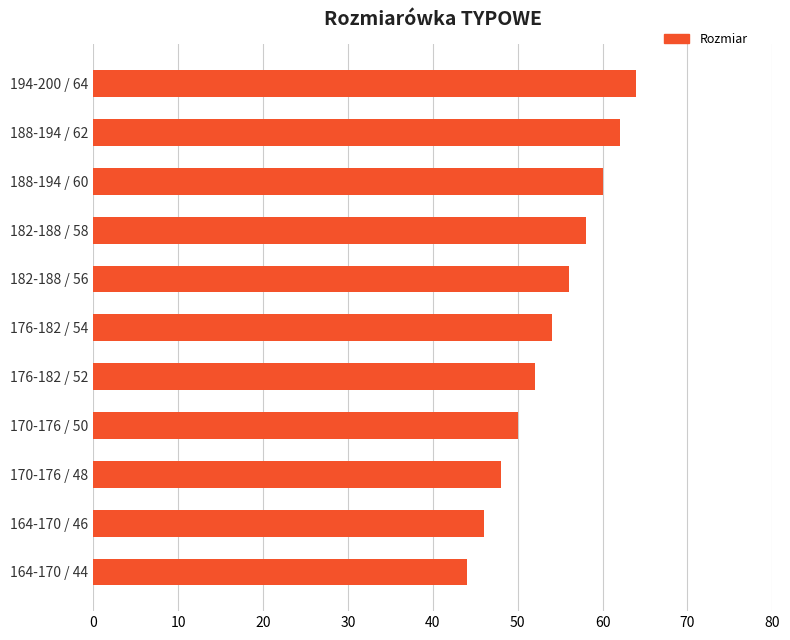

Reading bottom to top, extract all data points from this chart.

44	46	48	50	52	54	56	58	60	62	64